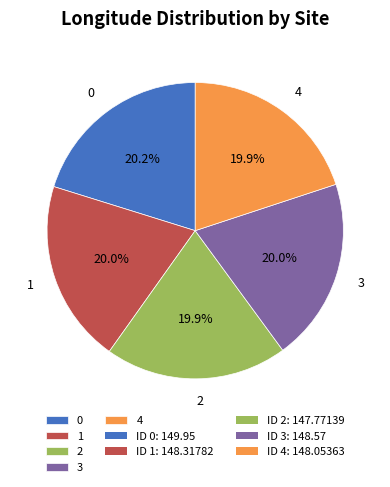

What portion of the pie excludes 3?

80.0%